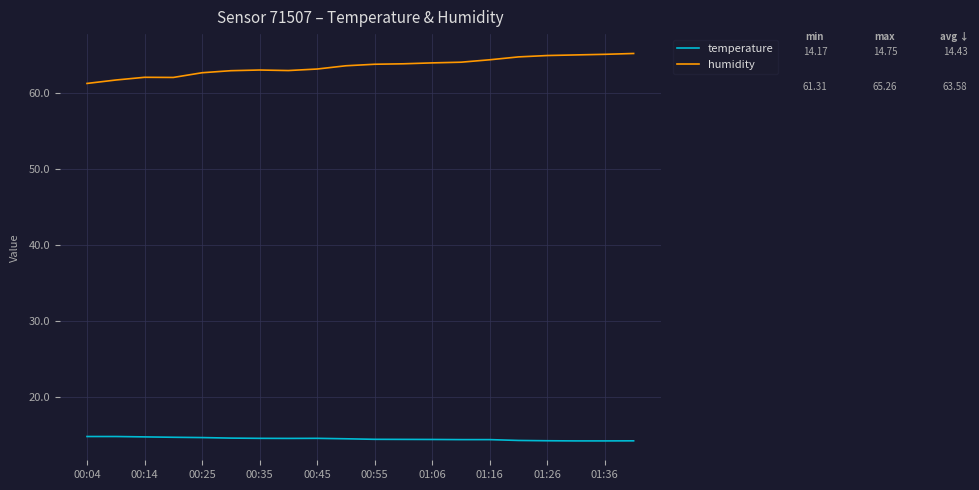

Which series has the largest range (max minus min)?

humidity